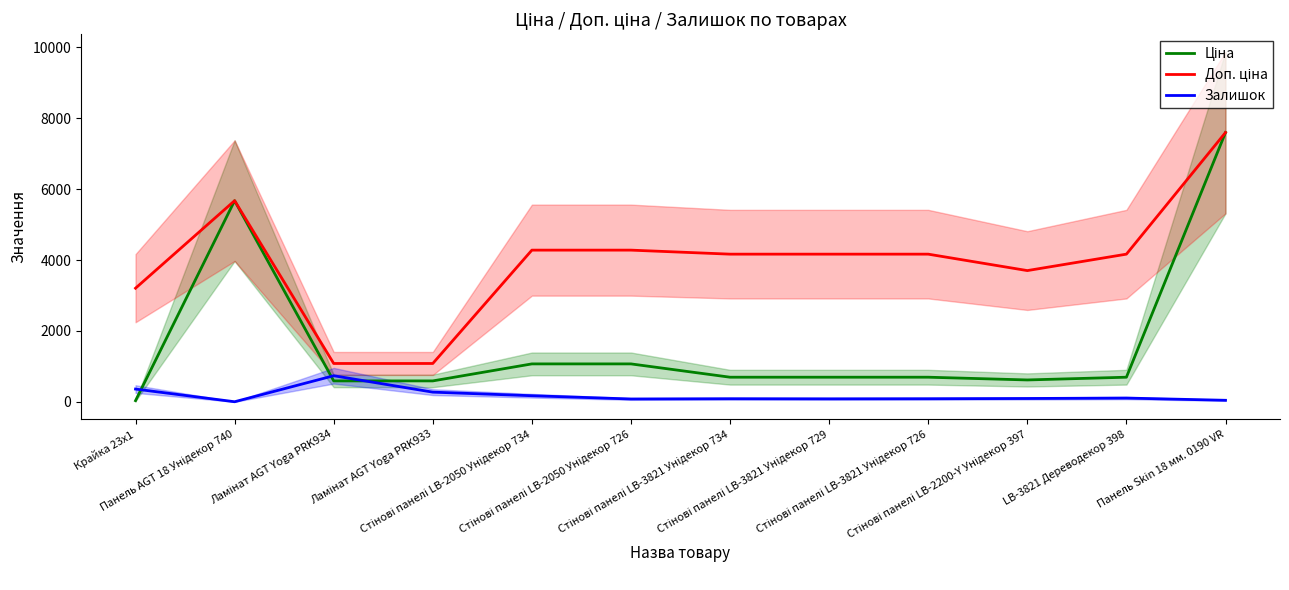

Read the Залишок value at LB-3821 Дереводекор 398.

106.0